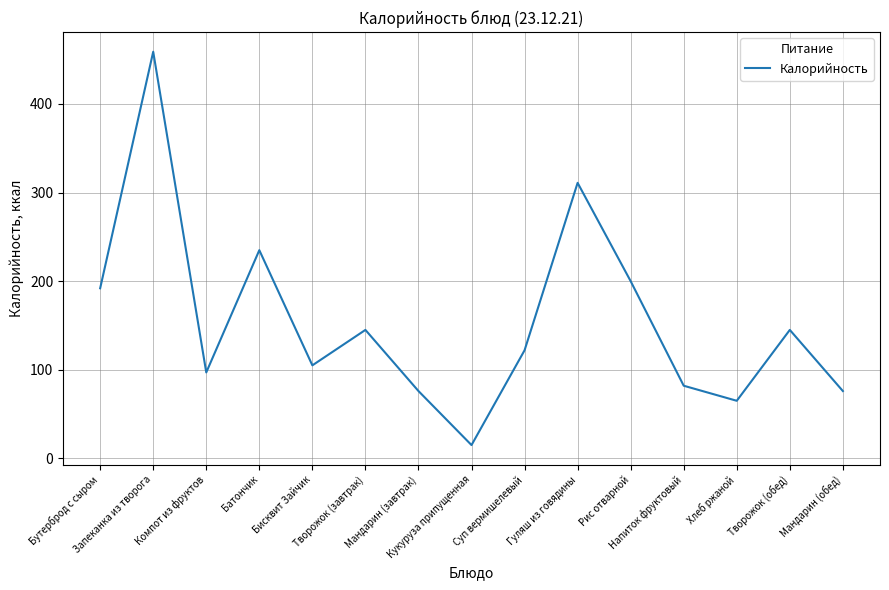

What is the difference between the maximum and second lowest values?

394